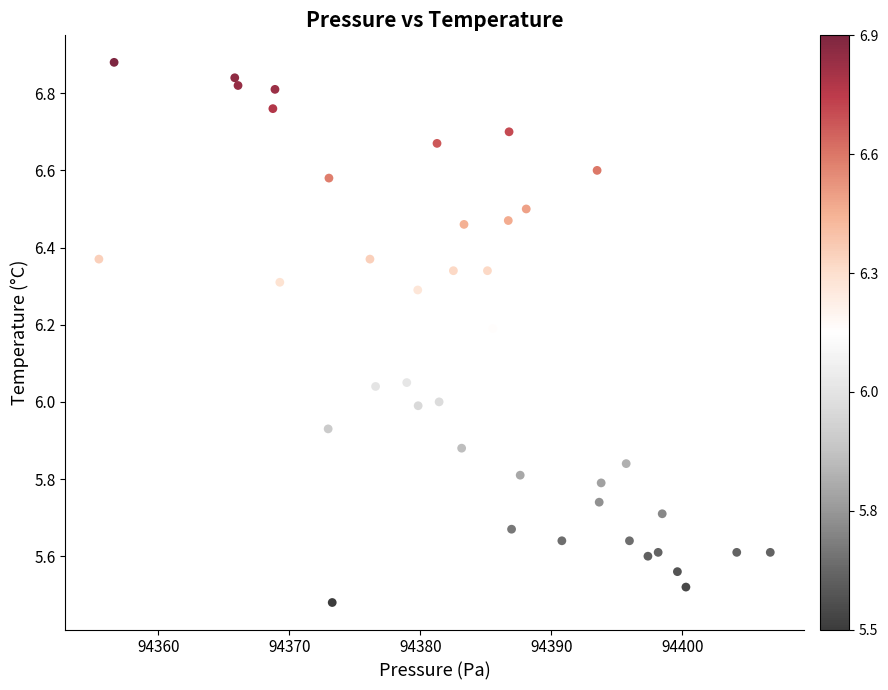

What is the range of Y values (max minus min)?

1.4